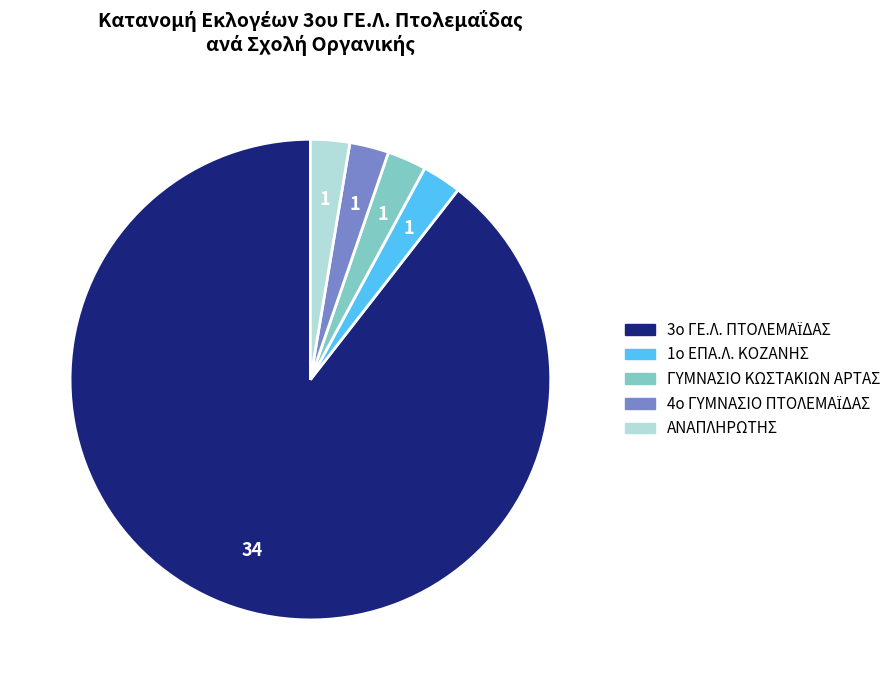

Is it true that ΑΝΑΠΛΗΡΩΤΗΣ is 3% of the pie?

True